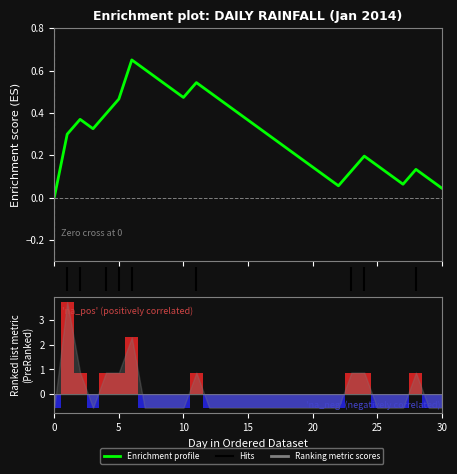

What is the sum of the Ranking metric scores values at 19 and 15?

-1.1